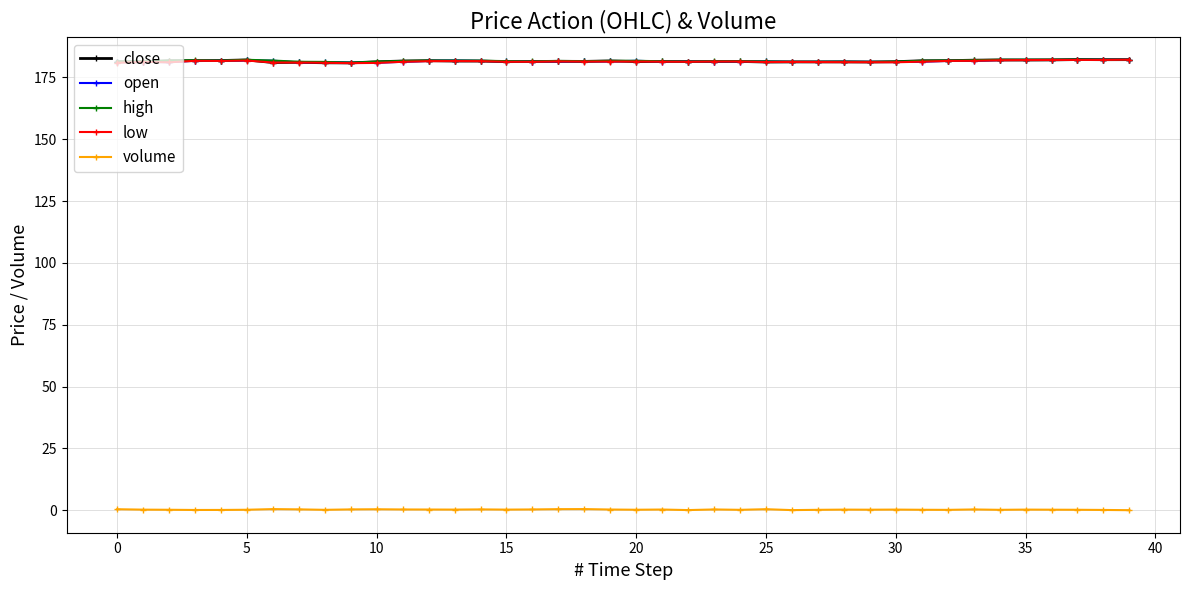

True or false: volume and open intersect in this chart.

False